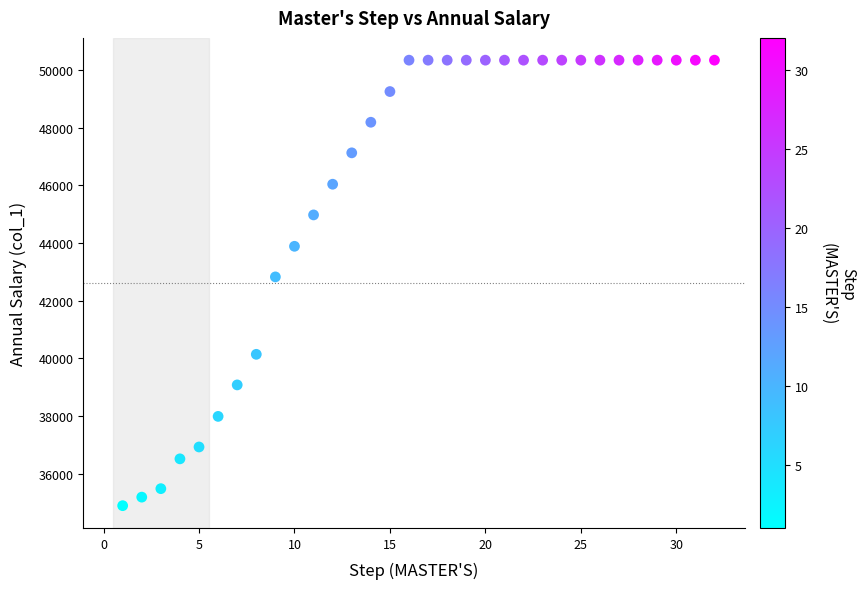

What is the range of Y values (max minus min)?

15445.1